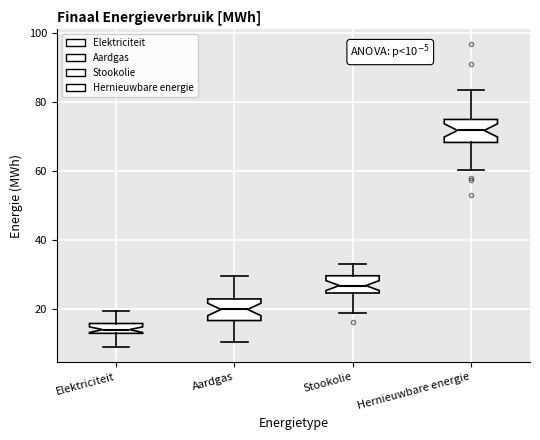

Which box's median line is the lowest?

Elektriciteit